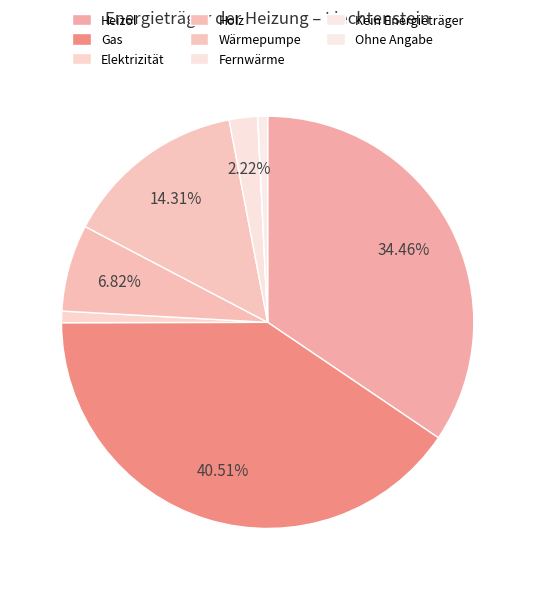

Combined, do Heizöl and Gas account for over 50%?

Yes